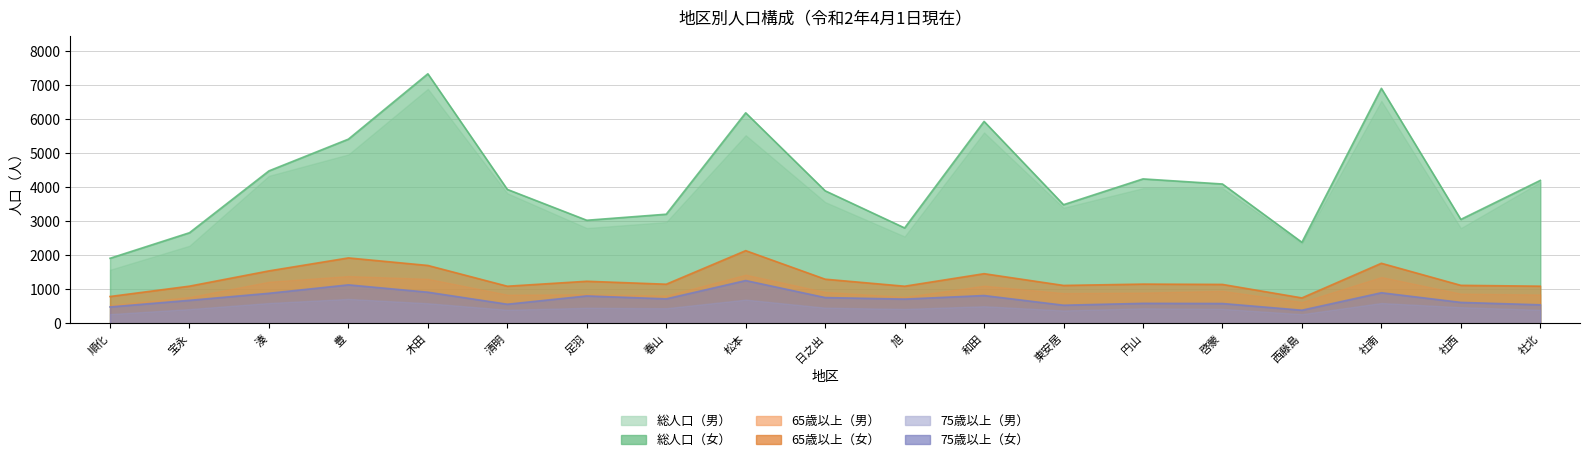

True or false: 女（65歳以上） and 女（75歳以上） intersect in this chart.

False